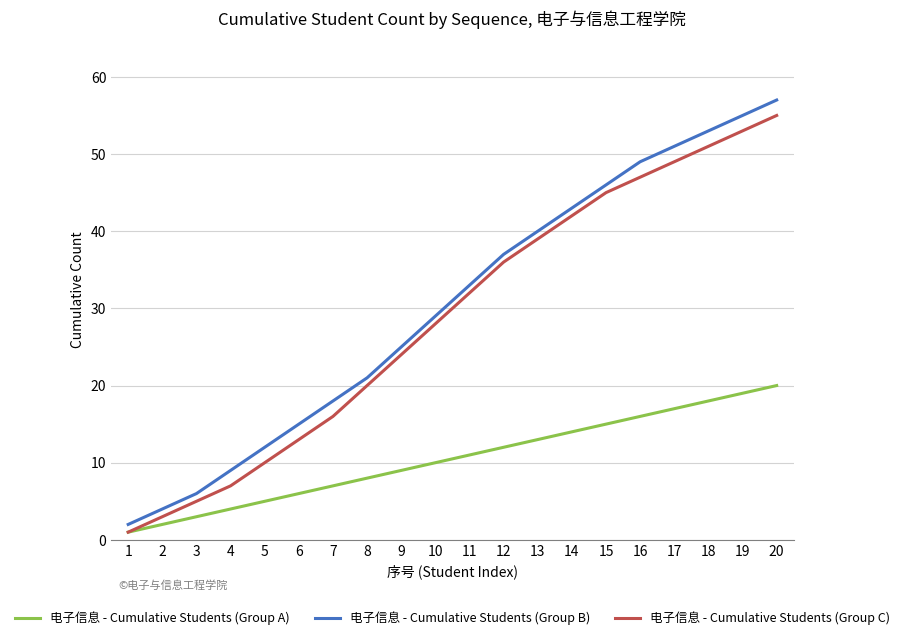

Which series has the widest spread of values?

电子信息 - Cumulative Students (Group B)